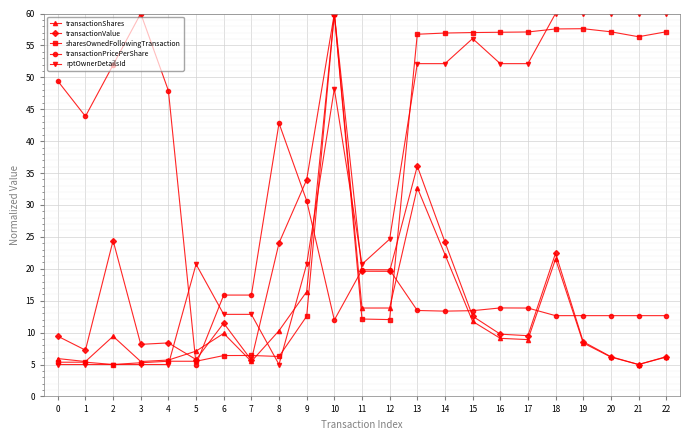

What is the difference between the second highest and minimum values in the transactionPricePerShare series?

46.9